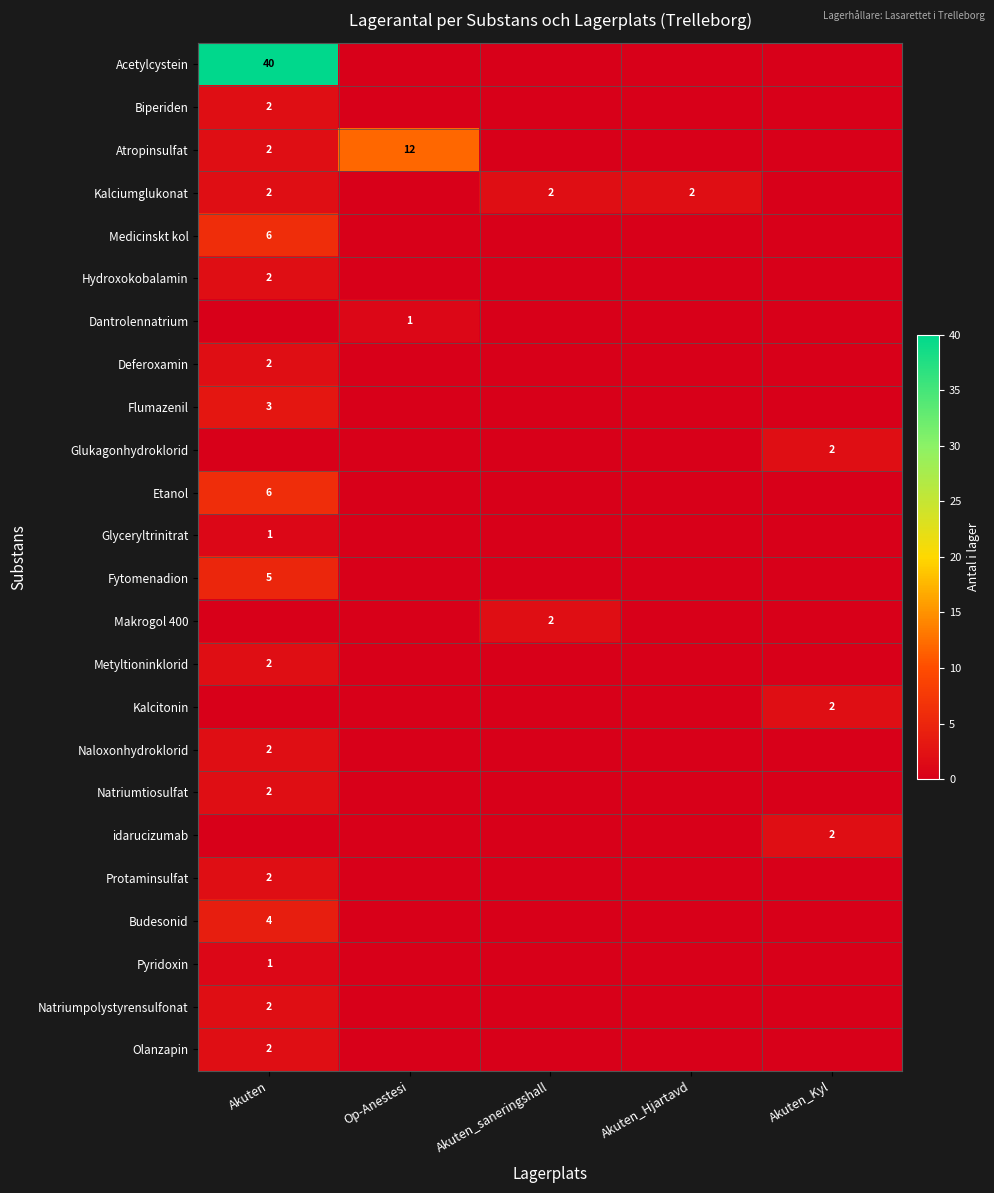

Is it true that Metyltioninklorid equals 2 at Akuten?

True